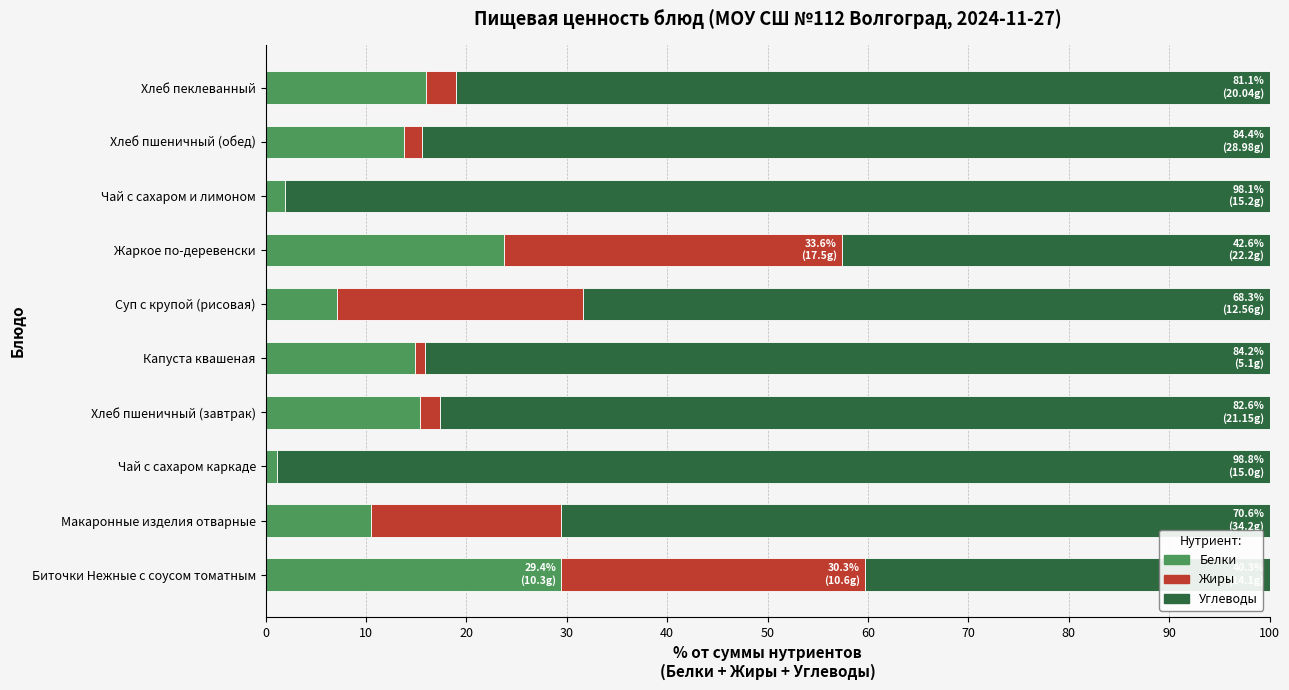

What is the total value across all series at Биточки Нежные с соусом томатным?

100.0